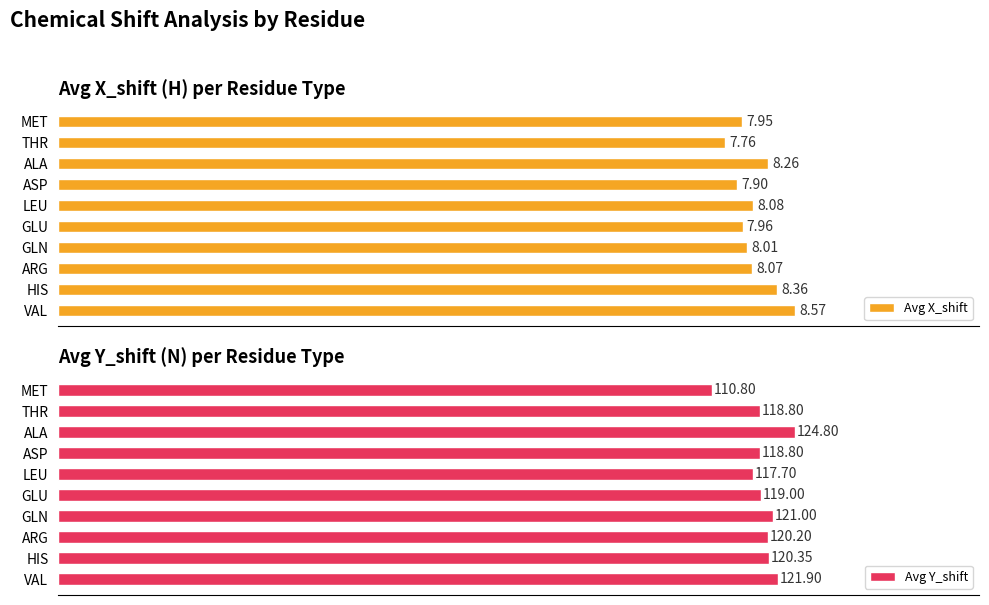

Between 7 and 6, which is larger?

7